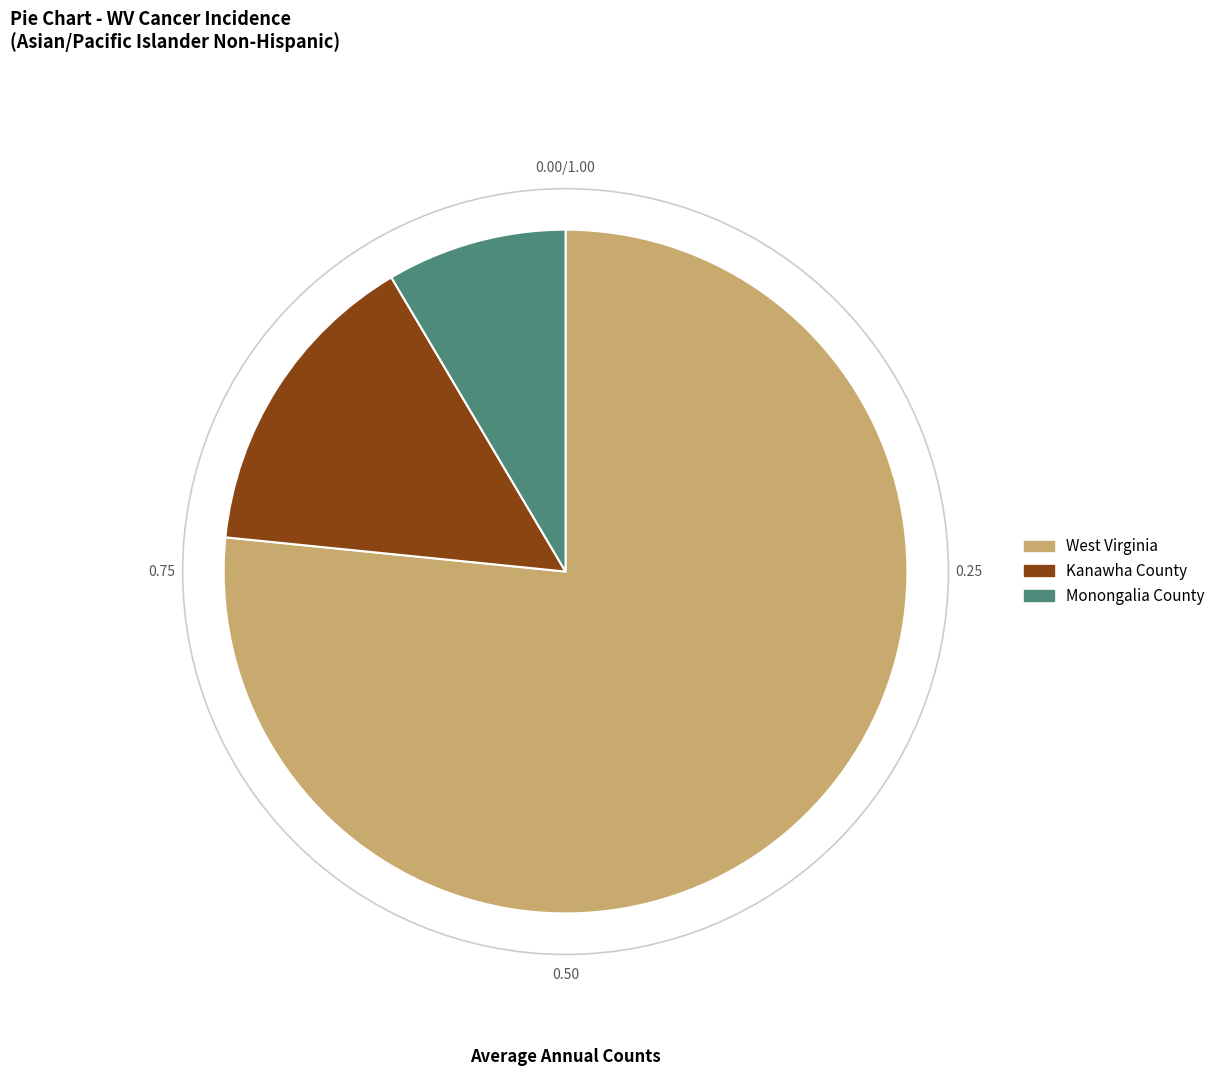

Which slice represents more than half of the pie?

West Virginia